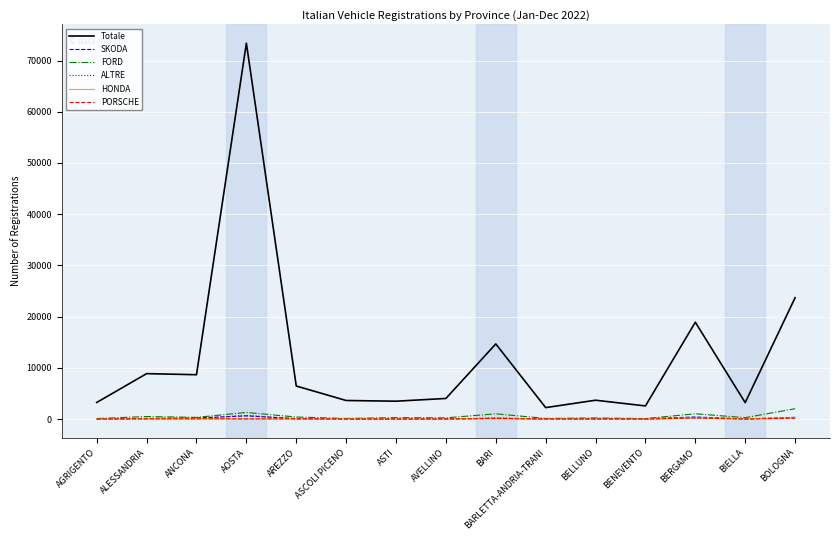

What is the sum of all FORD values?

8151